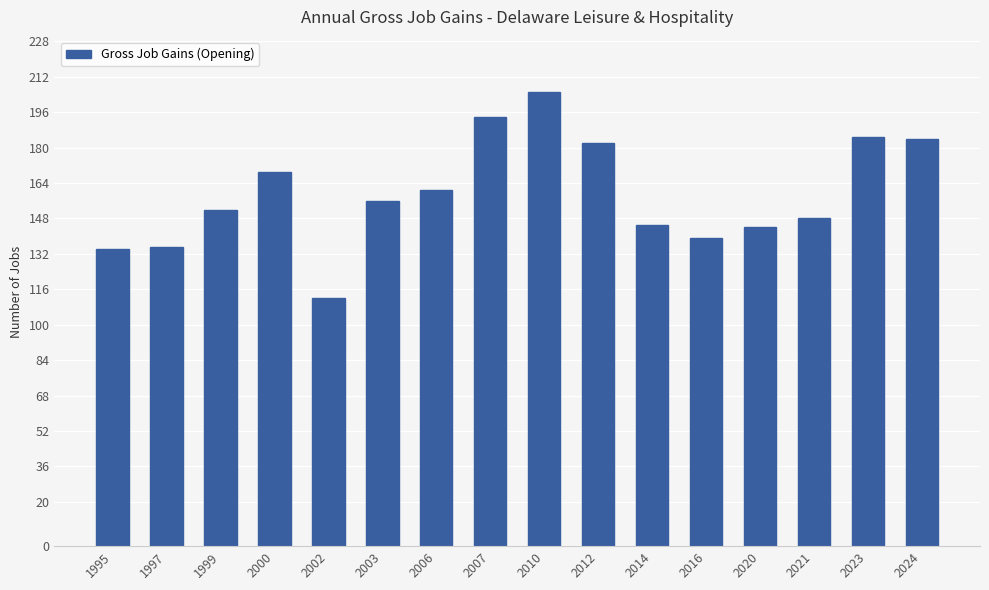

What is the maximum value shown in the chart?

205